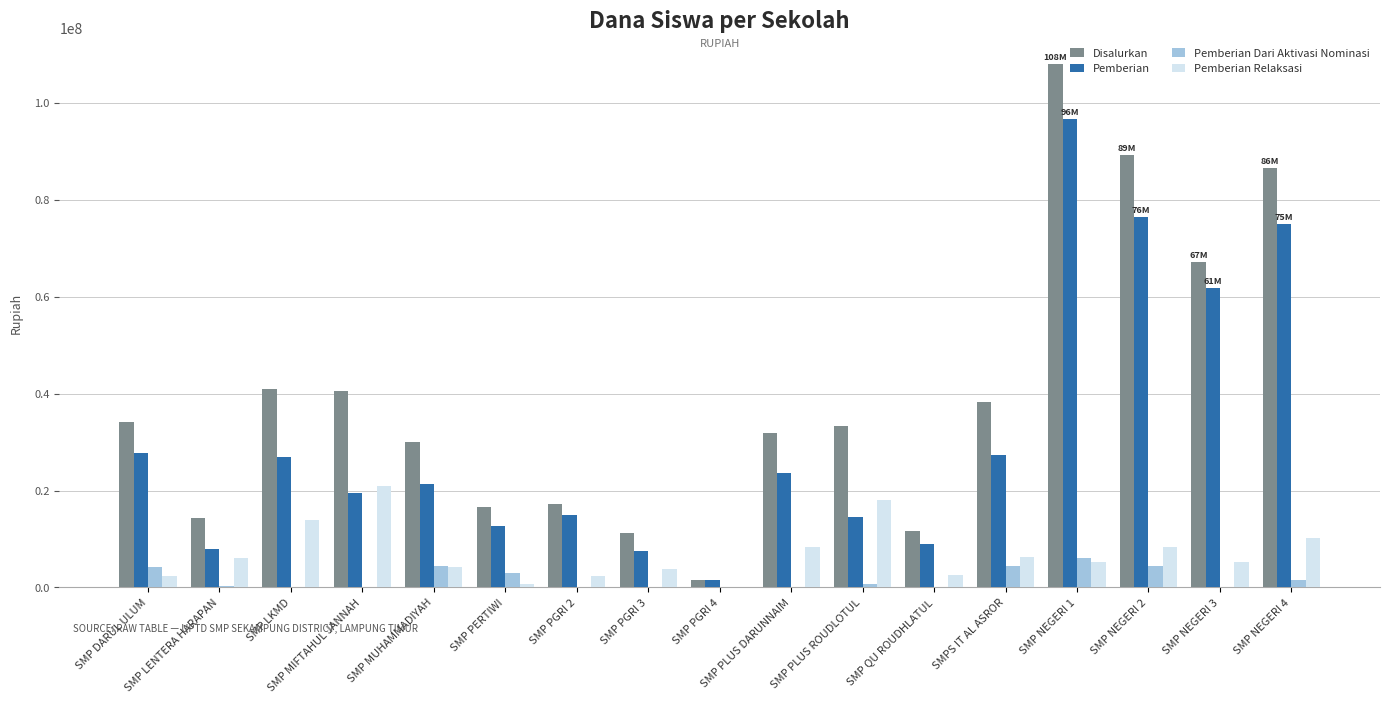

Are the bars horizontal?

No